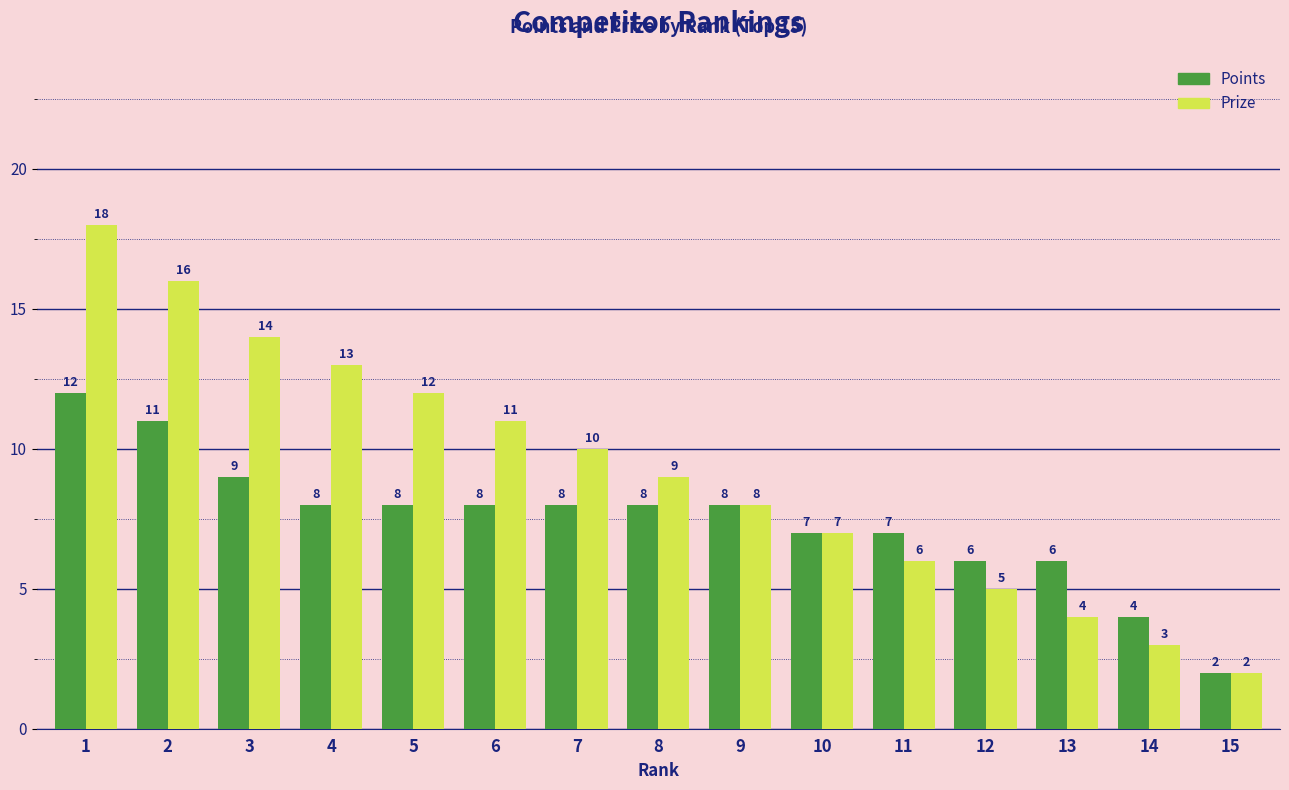

Which label corresponds to the smallest value in the chart?

15